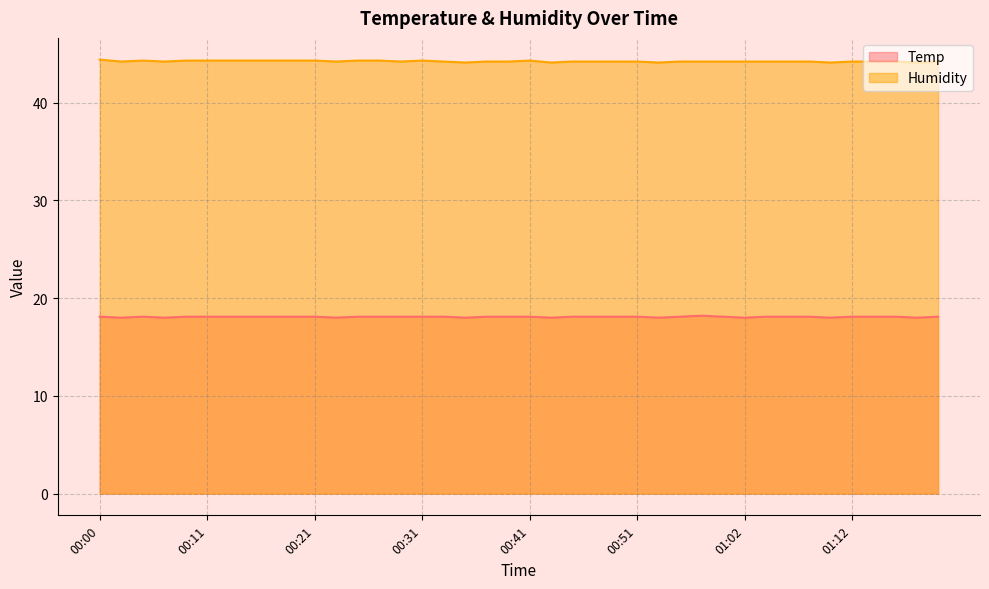

What is the value of the Humidity point at the 34th from the left?

44.2